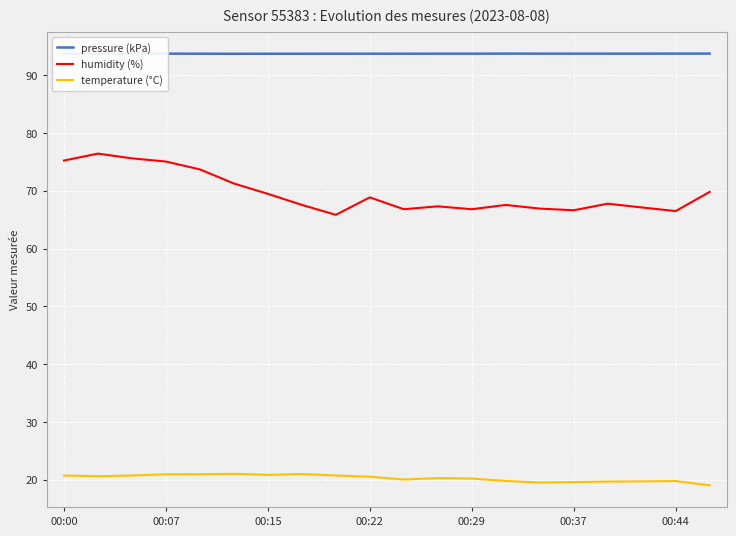

How many interior local valleys does the pressure (kPa) series have?

4